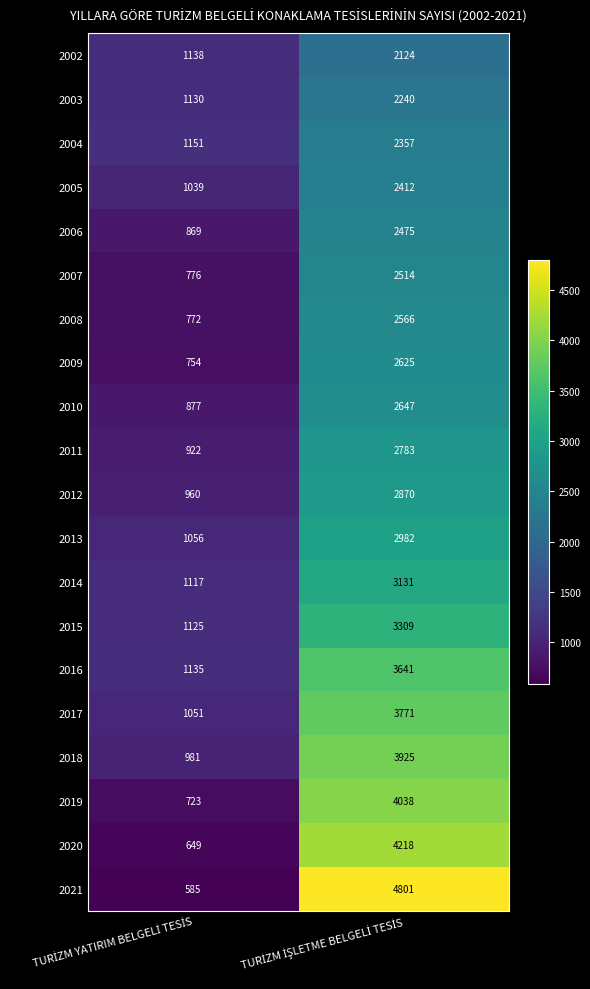

What is the sum of all 2004 values?

3508